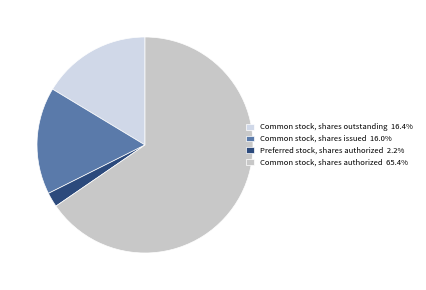

Do Common stock, shares authorized and Common stock, shares issued together represent more than half of the pie?

Yes